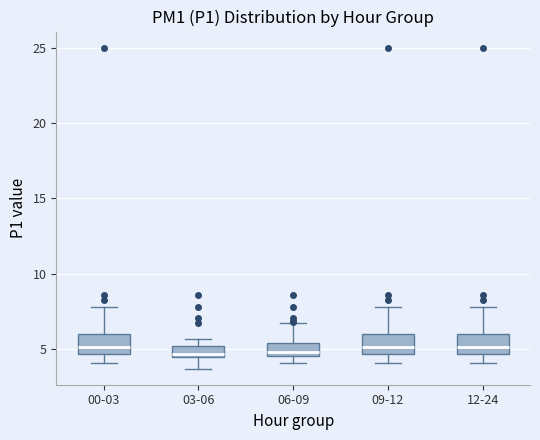

Reading left to right, read every box against the y-axis: the position of its median line, the range the box covers, and the ends of its whiskers. The values are not printed on the chart, so give them approximately, as read against the axis.

00-03: median 5.0, box 4.5 to 6.0, whiskers 4.0 to 8.0
03-06: median 4.5 (just above the box's lower edge), box 4.5 to 5.0, whiskers 3.5 to 5.5
06-09: median 5.0, box 4.5 to 5.5, whiskers 4.0 to 6.5
09-12: median 5.0, box 4.5 to 6.0, whiskers 4.0 to 8.0
12-24: median 5.0, box 4.5 to 6.0, whiskers 4.0 to 8.0